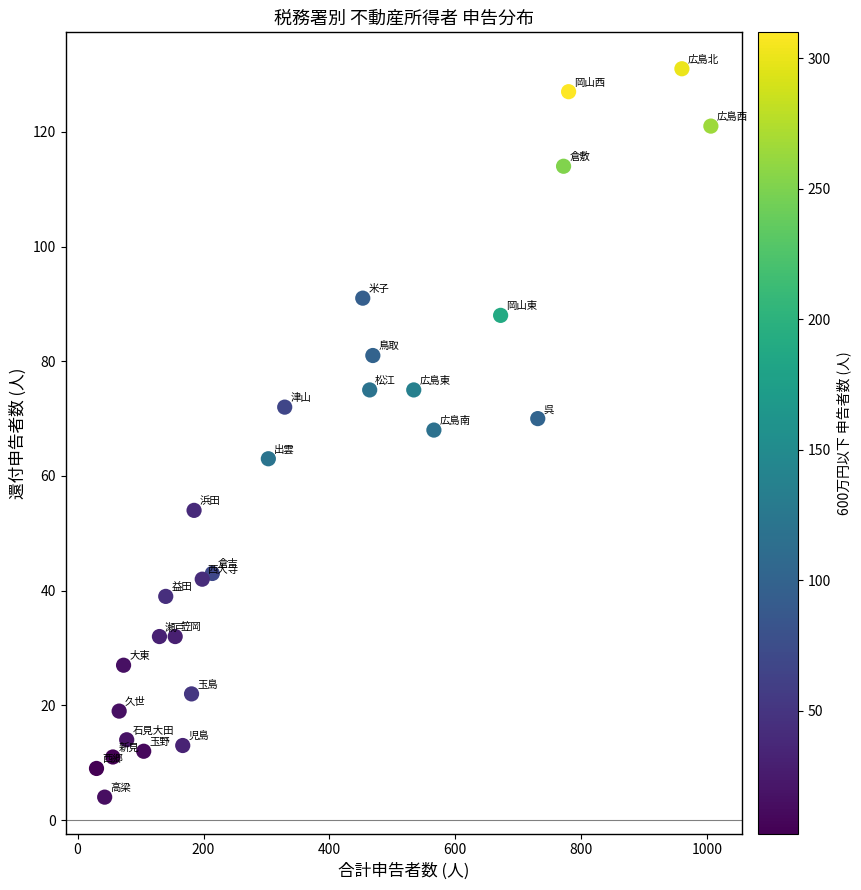

What is the range of Y values (max minus min)?

127